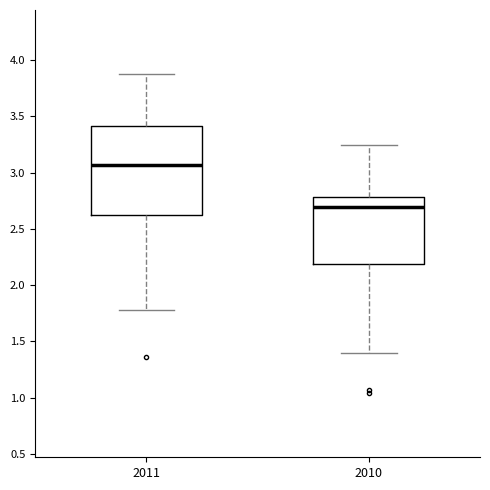

Where is the upper edge of the box at x = 2011 on the y-axis? The values are not printed on the chart, so give them approximately, as read against the axis.

3.40